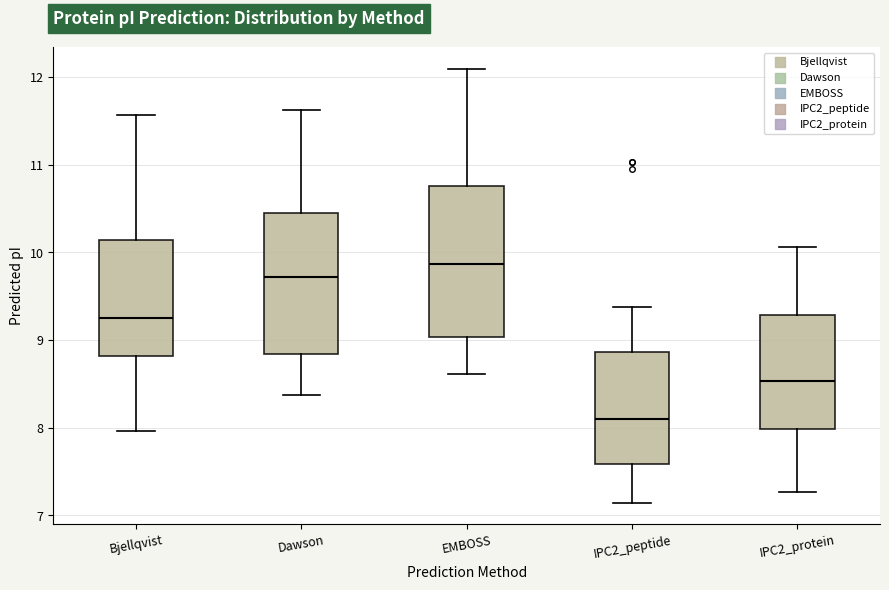

Which box's median line is the lowest?

IPC2_peptide